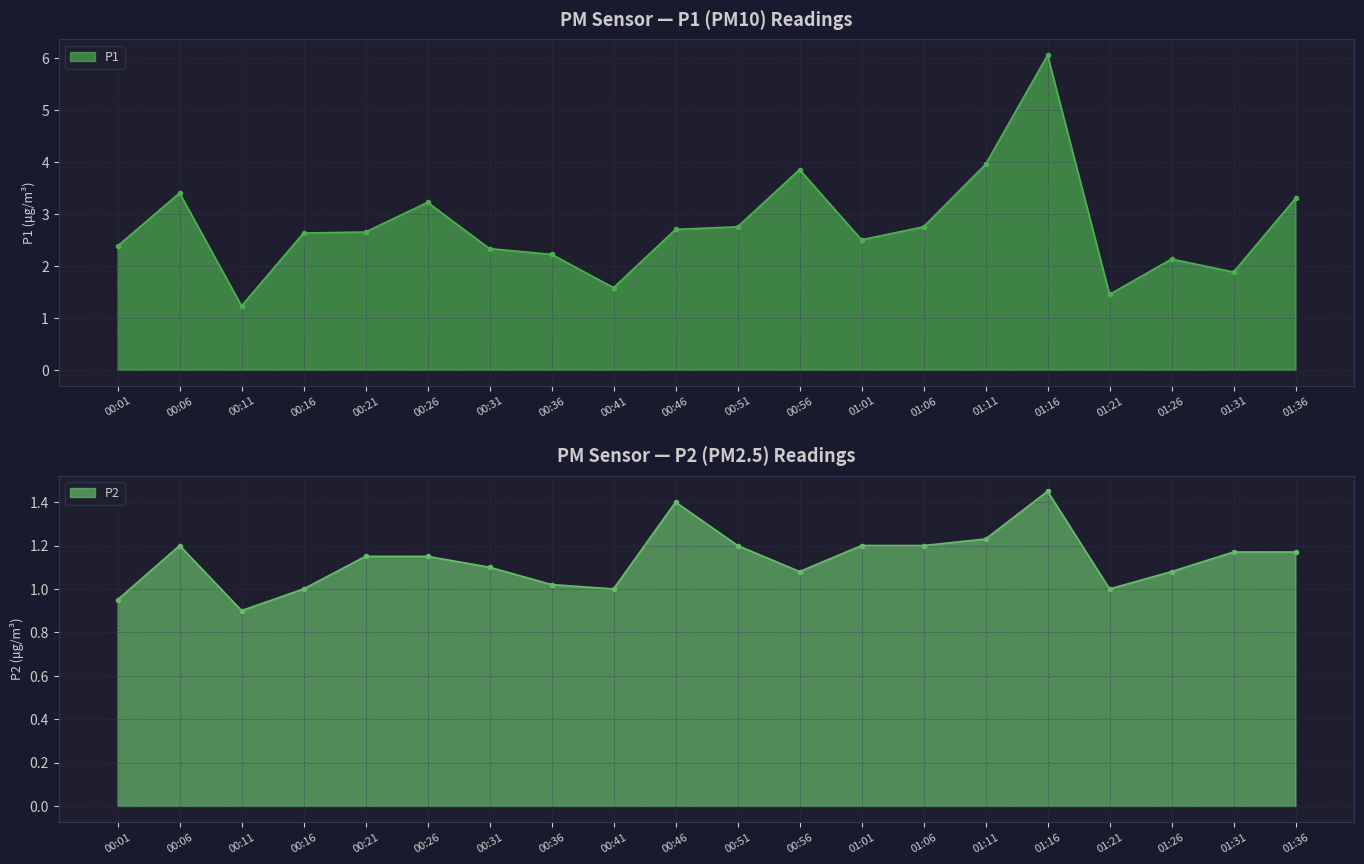

How many lines are shown in the chart?

2